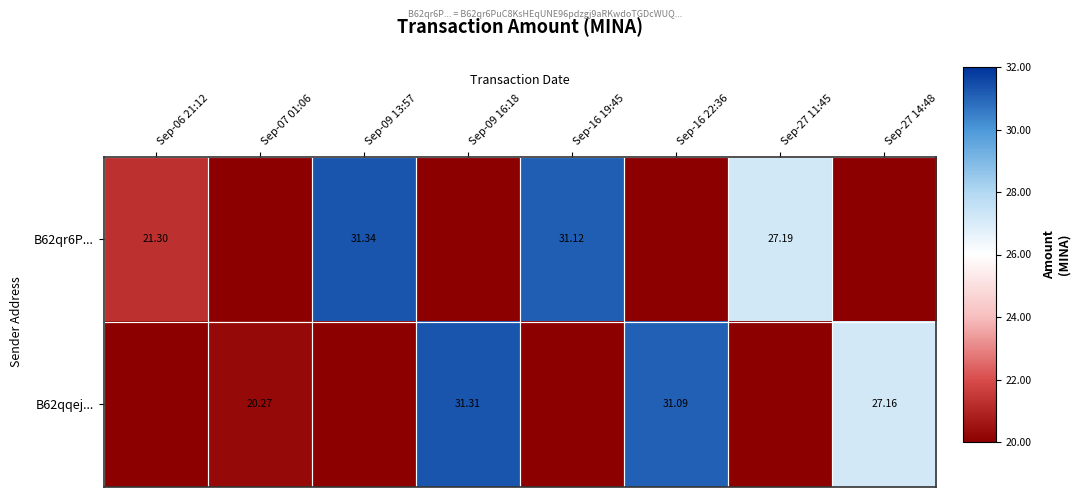

The value of B62qqej... at Sep-27 11:45 is -2.3. True or false?

False